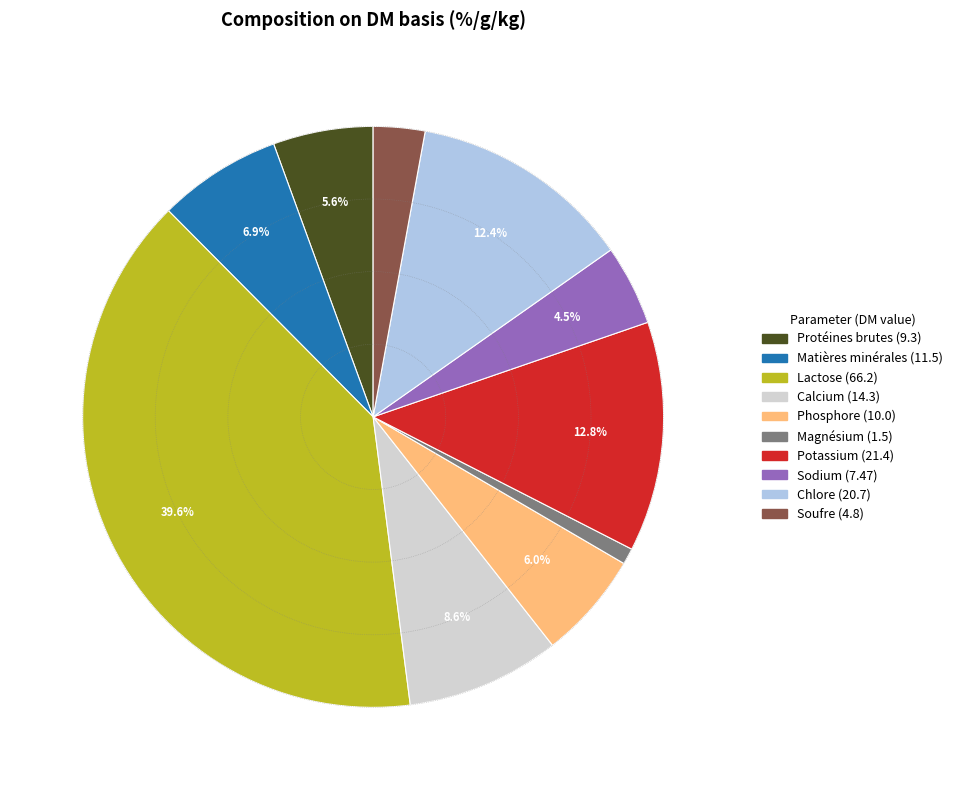

Do Potassium and Magnésium together represent more than half of the pie?

No